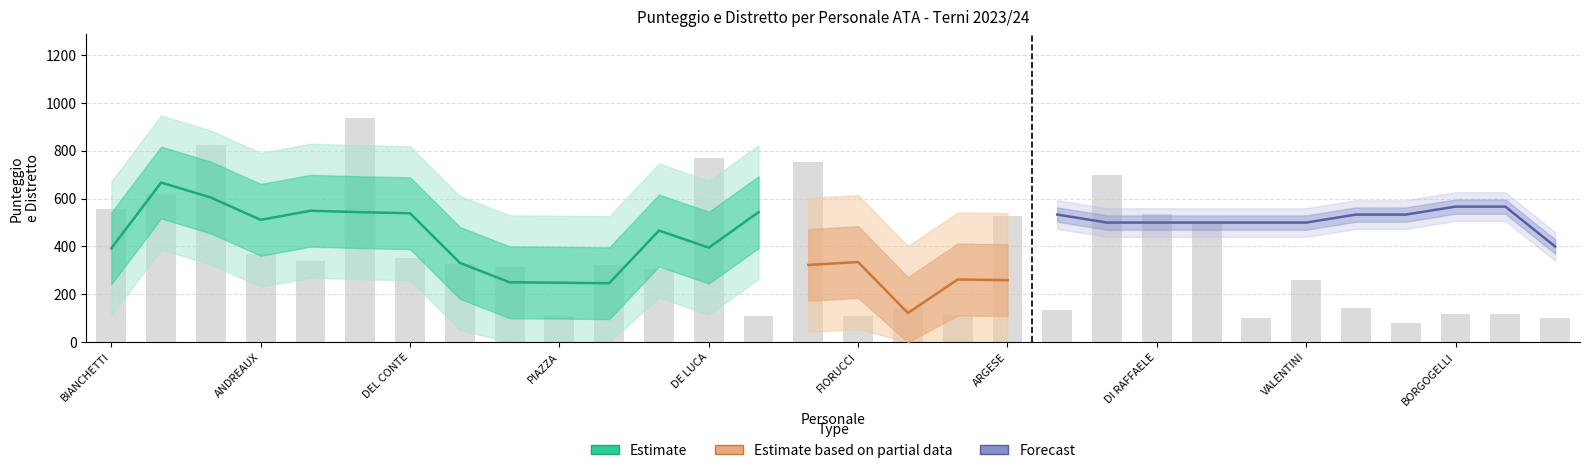

Does the chart contain stacked bars?

No